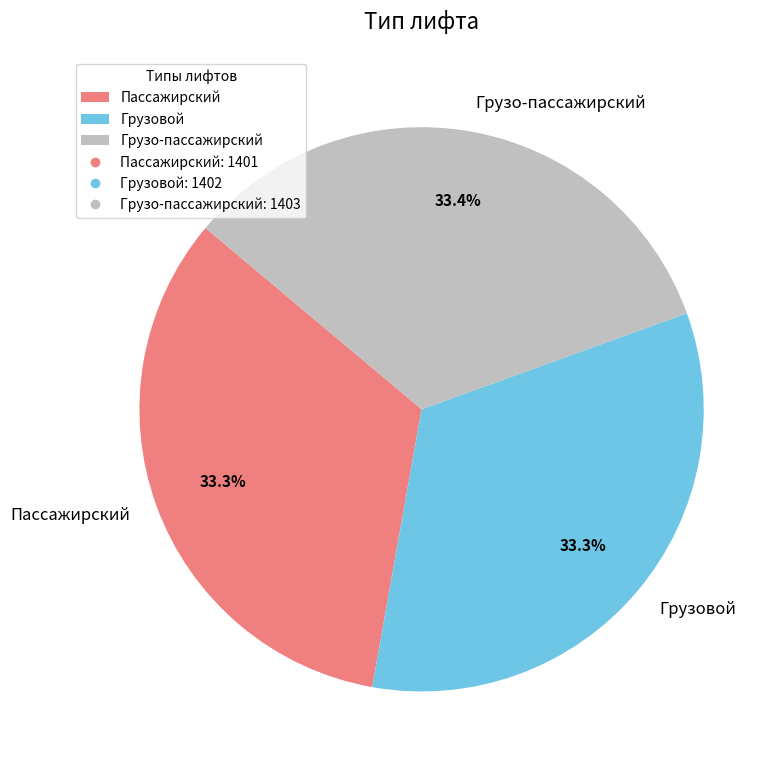

What percentage is the Пассажирский slice, to the nearest percent?

33%